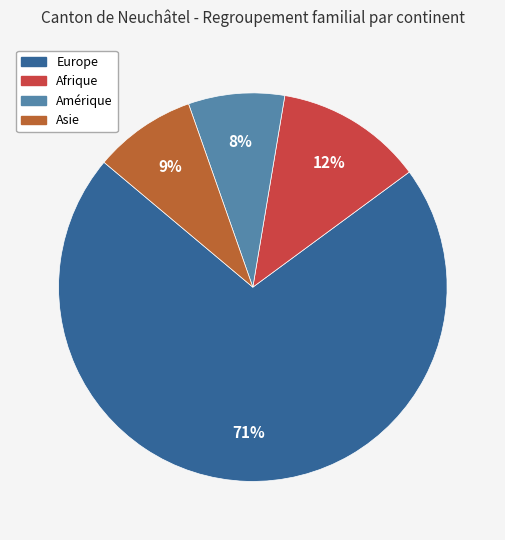

How many slices are in this pie chart?

4